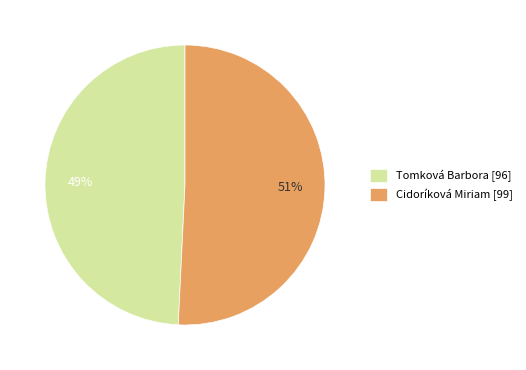

To the nearest percent, what percentage of the pie is Cidoríková Miriam?

51%